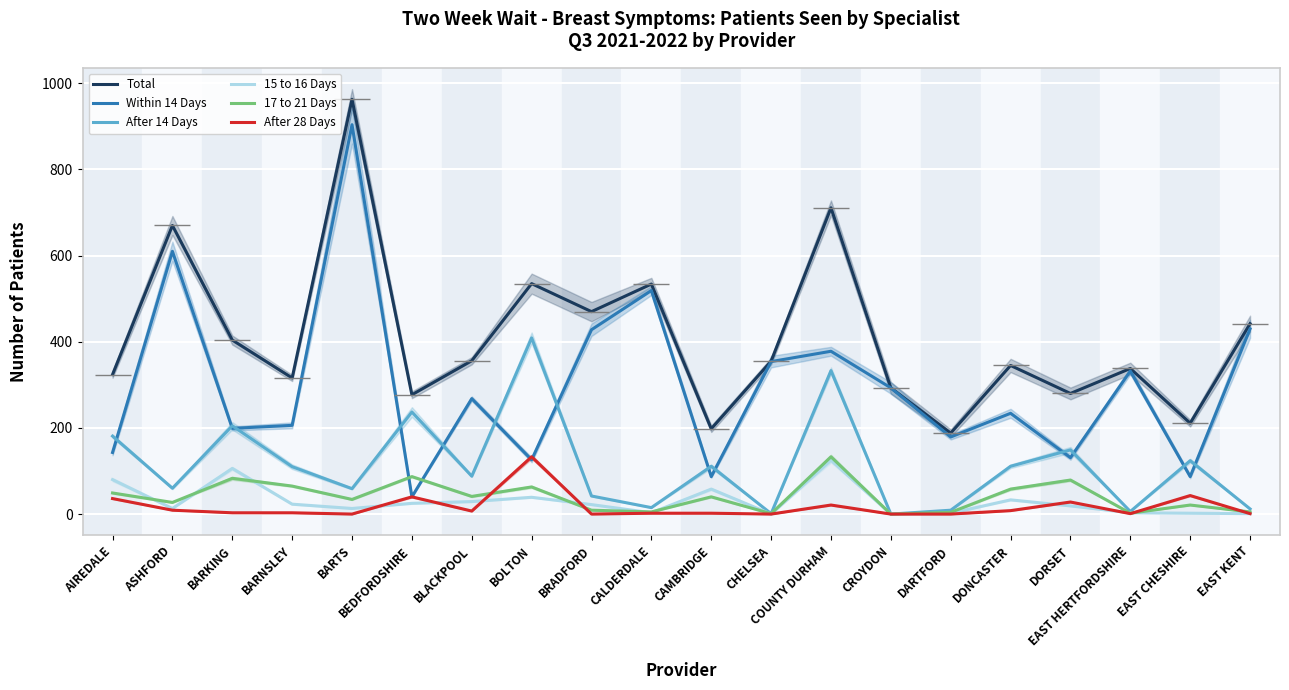

Is the value of Within 14 Days at AIREDALE greater than the value of 17 to 21 Days at DONCASTER?

Yes